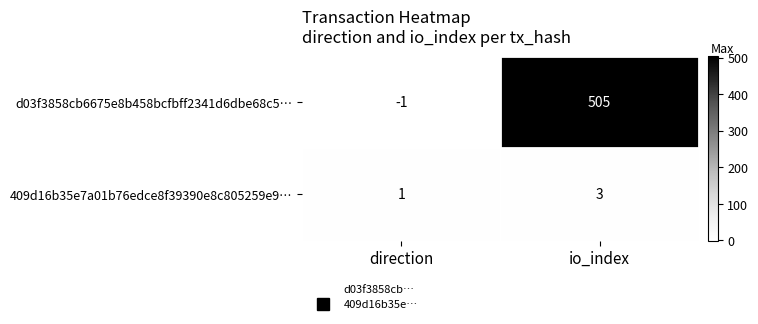

True or false: 409d16b35e7a01b76edce8f39390e8c805259e9… has a value of 5 at io_index.

False